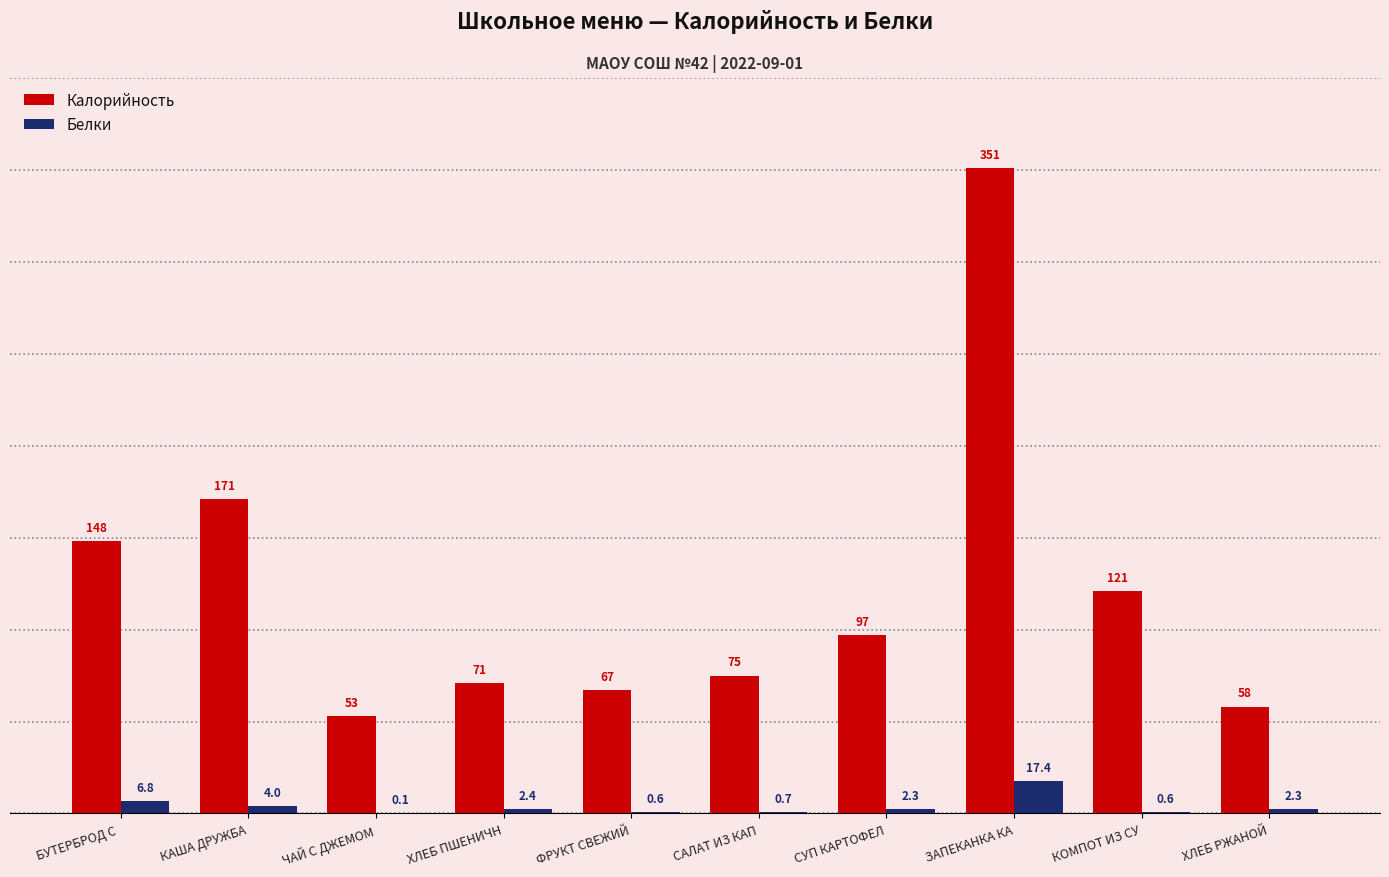

At which label does Белки first exceed 2?

БУТЕРБРОД С 